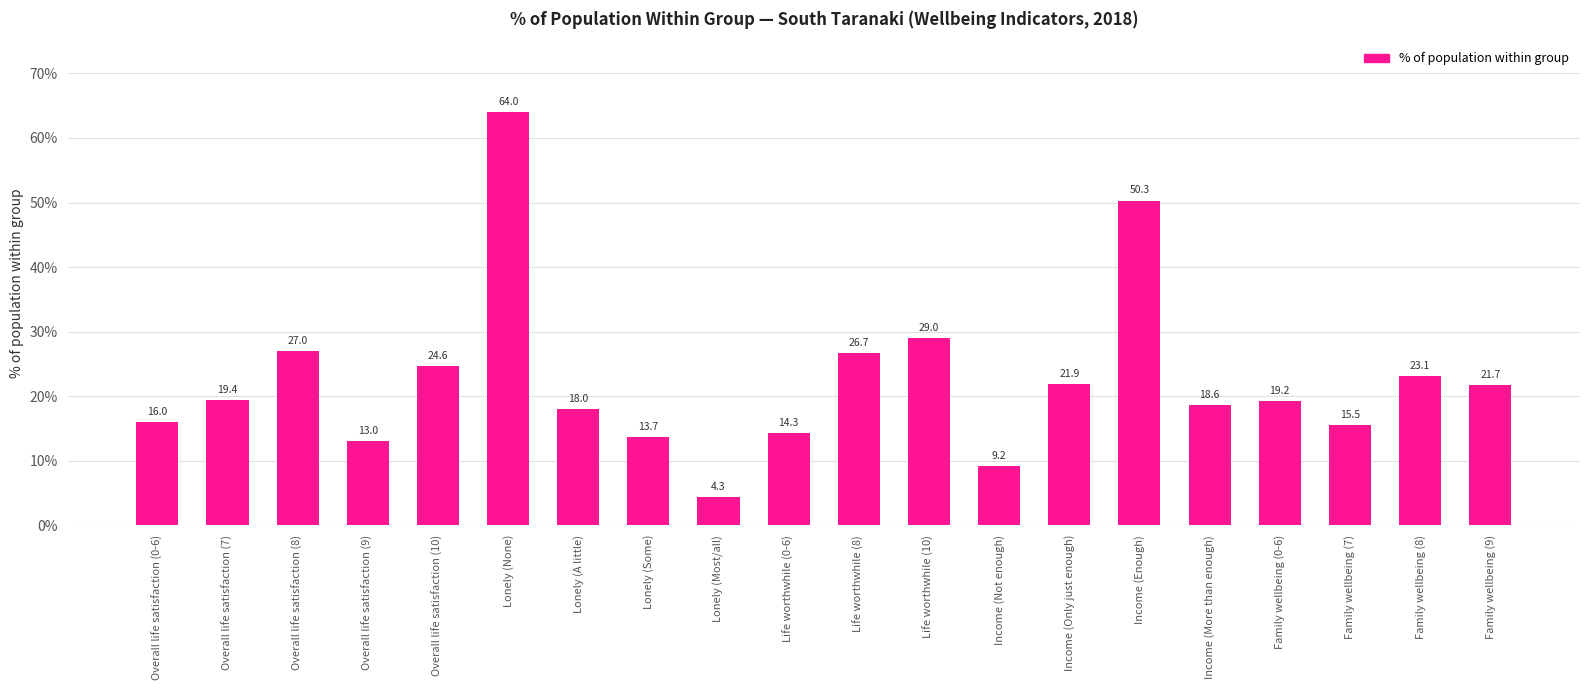

Rank the categories by value from highest to lowest.

Lonely (None), Income (Enough), Life worthwhile (10), Overall life satisfaction (8), Life worthwhile (8), Overall life satisfaction (10), Family wellbeing (8), Income (Only just enough), Family wellbeing (9), Overall life satisfaction (7), Family wellbeing (0-6), Income (More than enough), Lonely (A little), Overall life satisfaction (0-6), Family wellbeing (7), Life worthwhile (0-6), Lonely (Some), Overall life satisfaction (9), Income (Not enough), Lonely (Most/all)